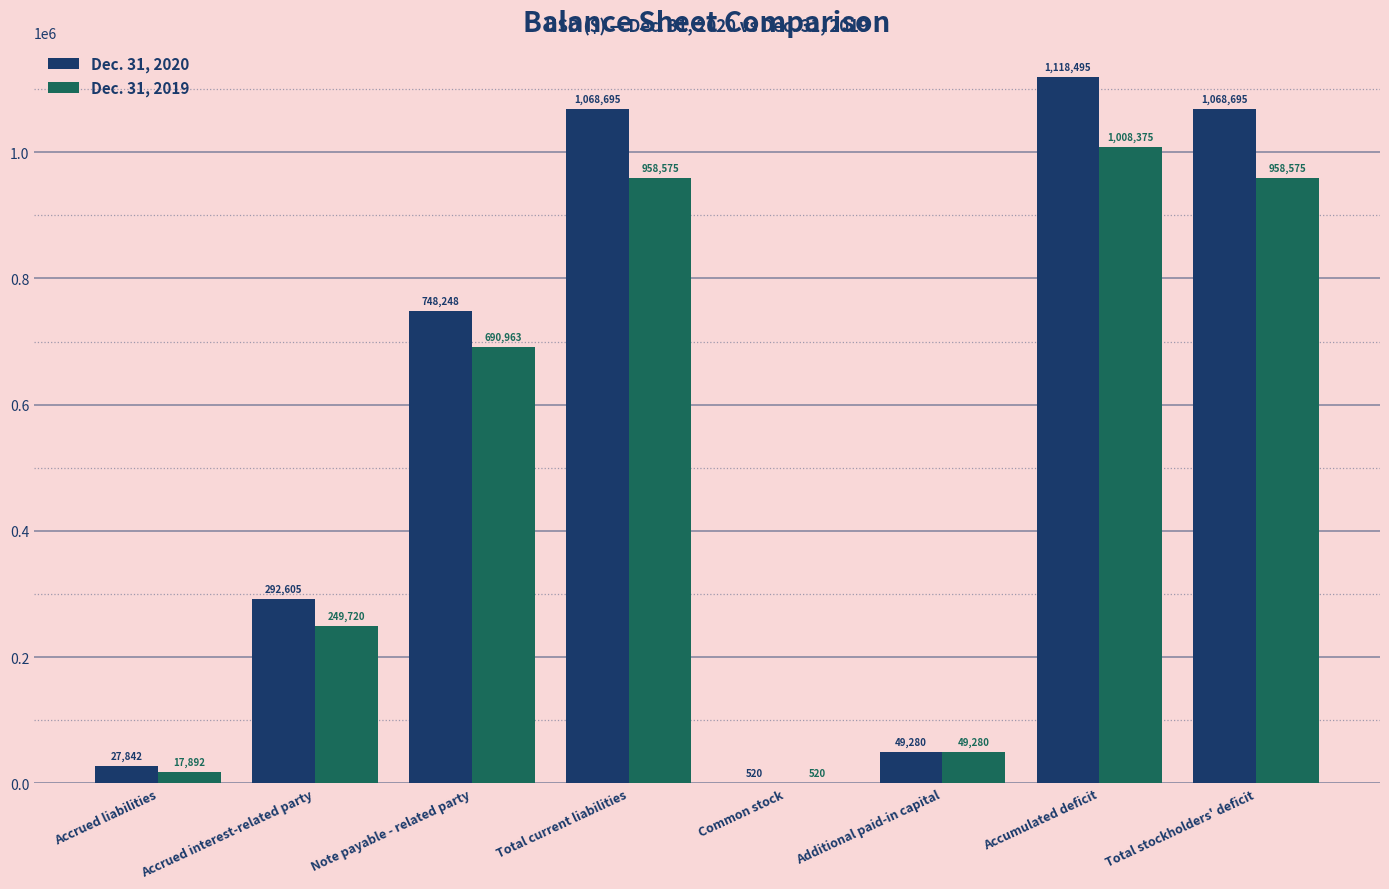

Which series has the largest total across all categories?

Dec. 31, 2020